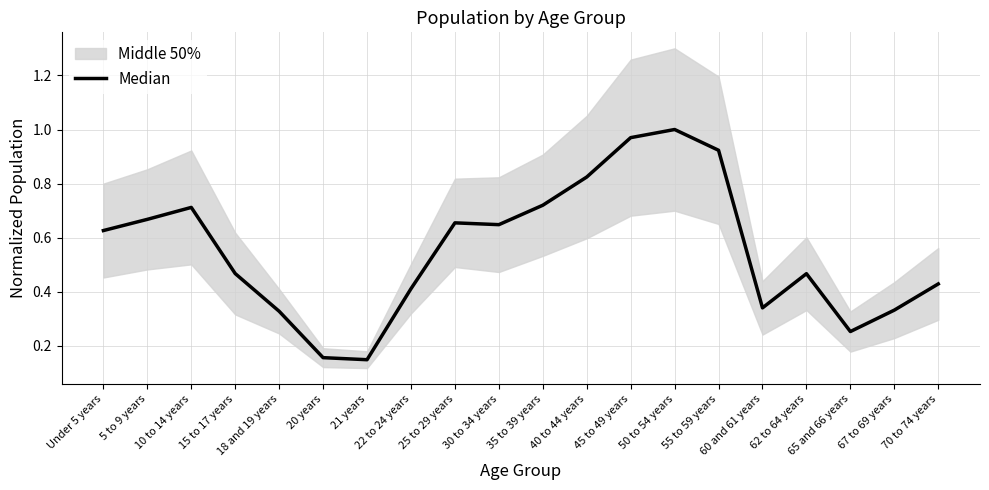

Where is the first local maximum?

10 to 14 years